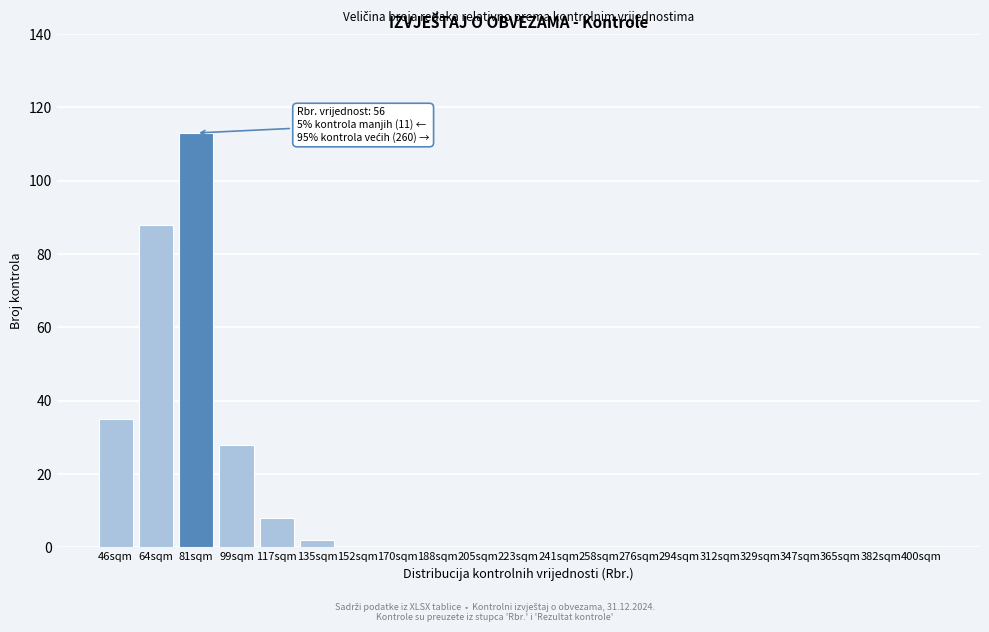

Reading left to right, extract all data points from this chart.

46sqm=35	64sqm=88	81sqm=113	99sqm=28	117sqm=8	135sqm=2	152sqm=0	170sqm=0	188sqm=0	205sqm=0	223sqm=0	241sqm=0	258sqm=0	276sqm=0	294sqm=0	312sqm=0	329sqm=0	347sqm=0	365sqm=0	382sqm=0	400sqm=0